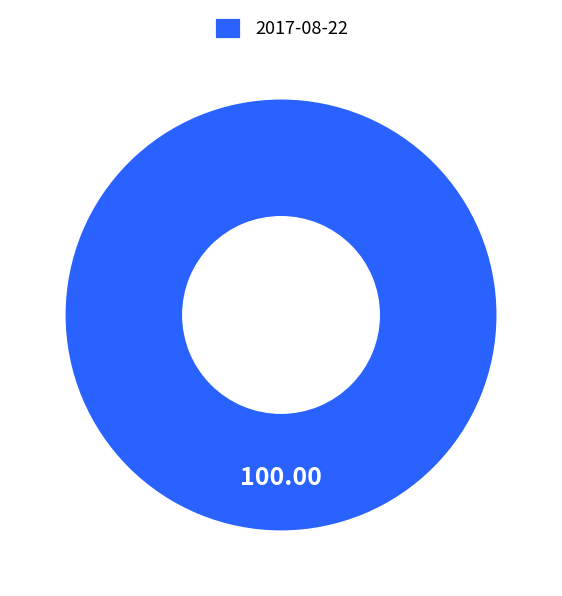

Is there a majority slice in this chart?

Yes